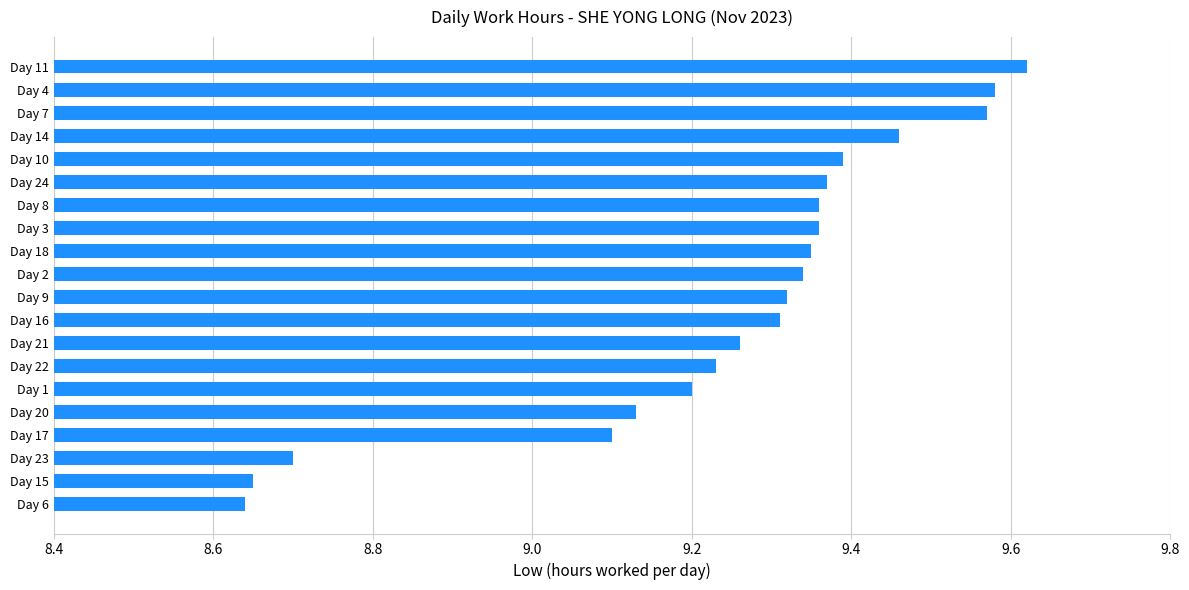

Count the values in the range 9 to 10.

17